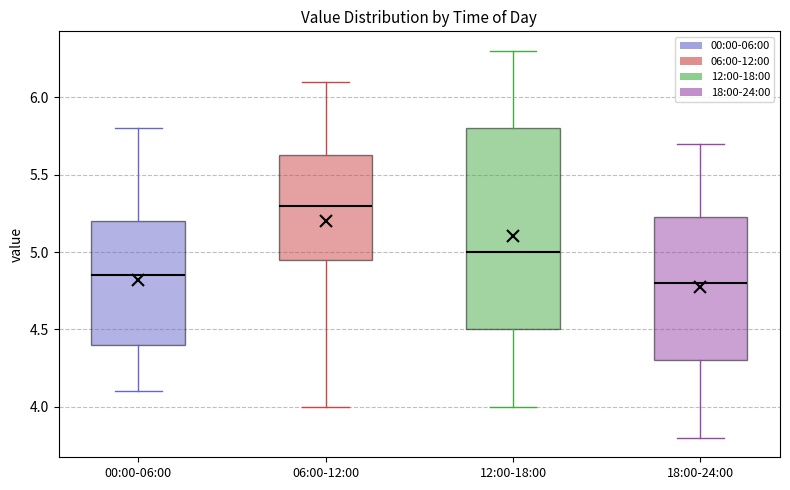

Where does the upper whisker of the box for 12:00-18:00 end on the y-axis? The values are not printed on the chart, so give them approximately, as read against the axis.

6.30